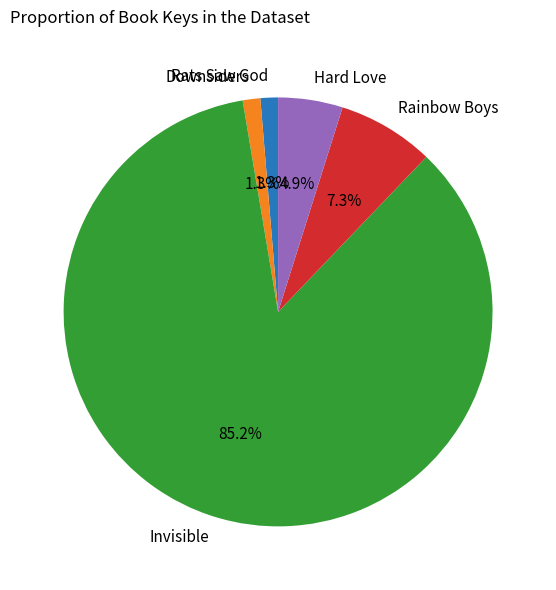

How much of the chart is everything except Rats Saw God?

98.7%